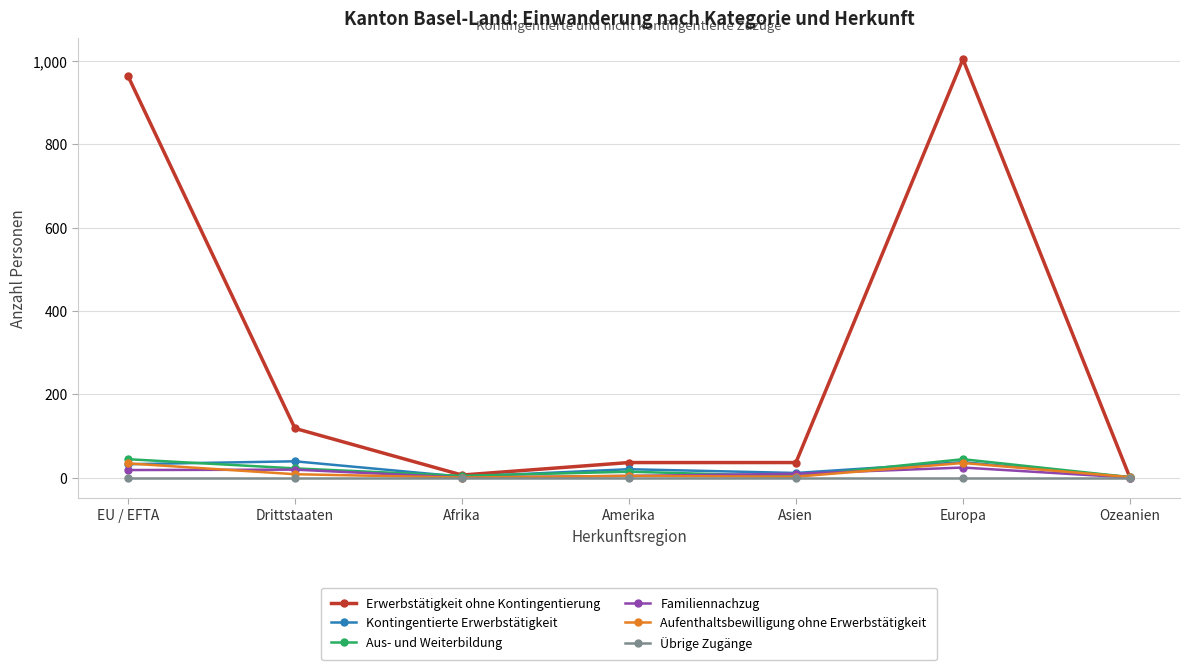

Which series has the largest total across all categories?

Erwerbstätigkeit ohne Kontingentierung